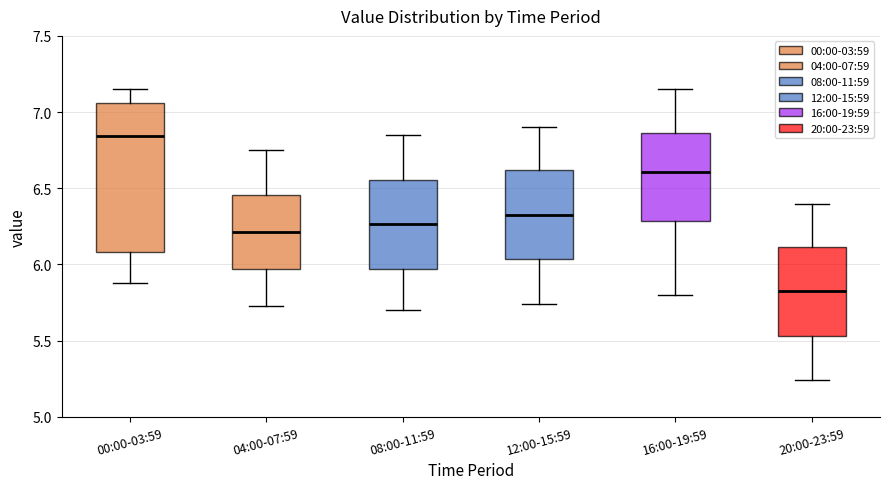

Comparing the boxes themselves (not the whiskers), which one is the tallest?

00:00-03:59